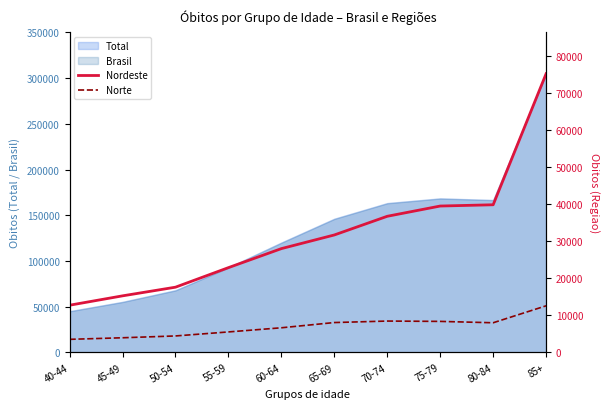

Is it true that Norte equals 8464 at 70-74?

True